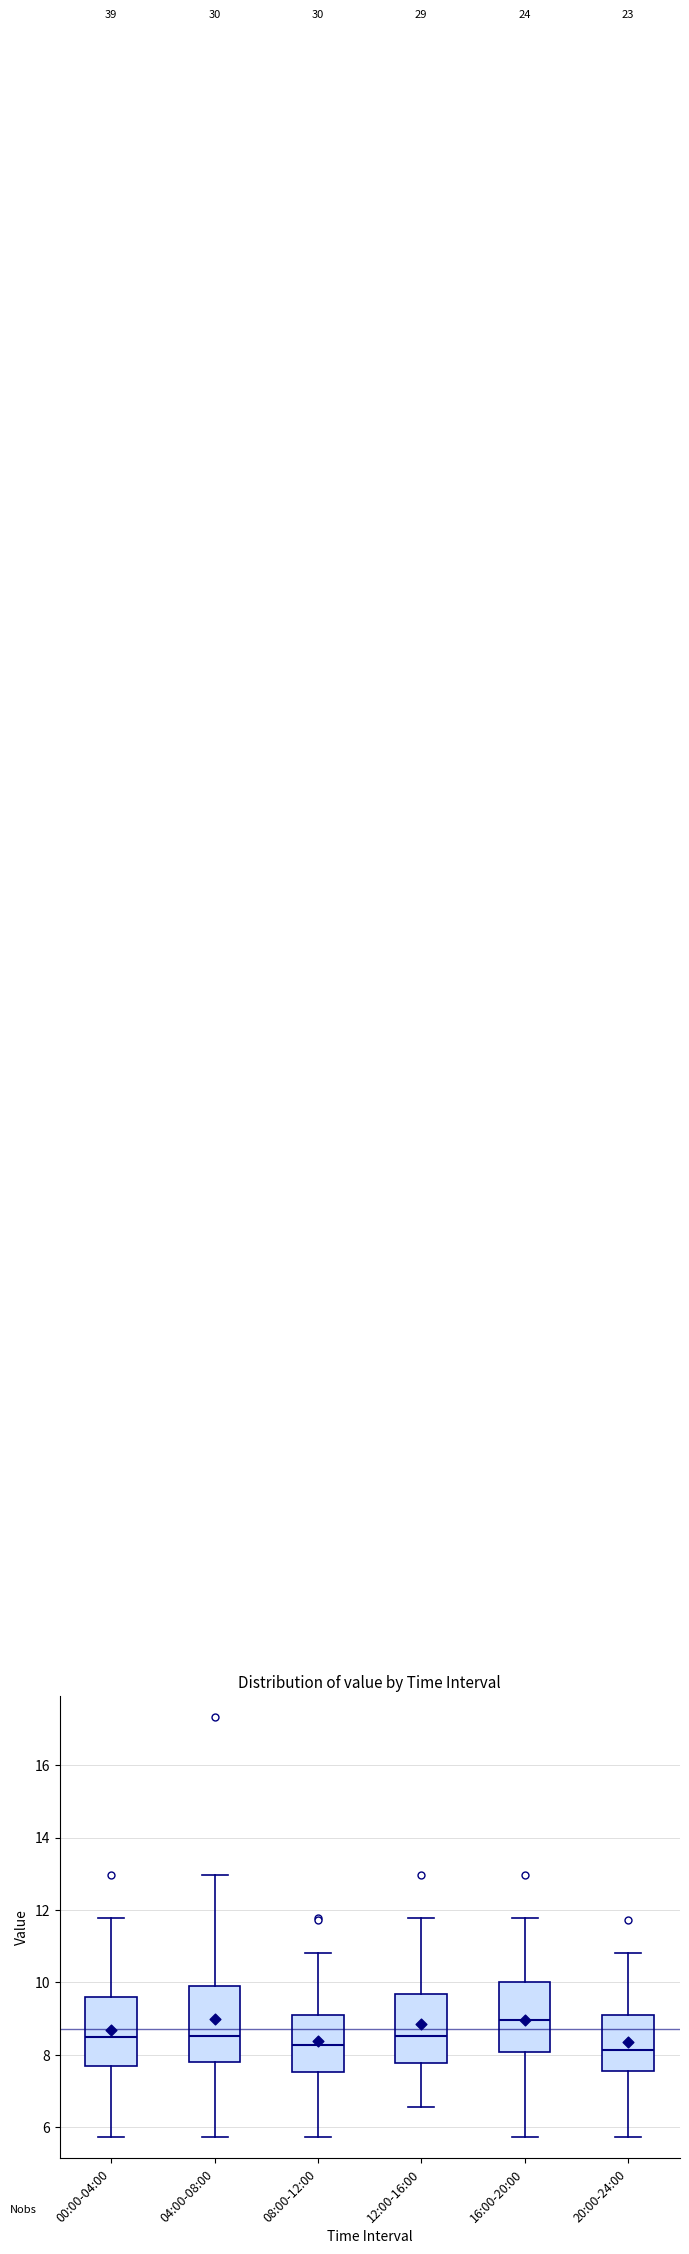

Where does the upper whisker of the box for 16:00-20:00 end on the y-axis? The values are not printed on the chart, so give them approximately, as read against the axis.

11.8